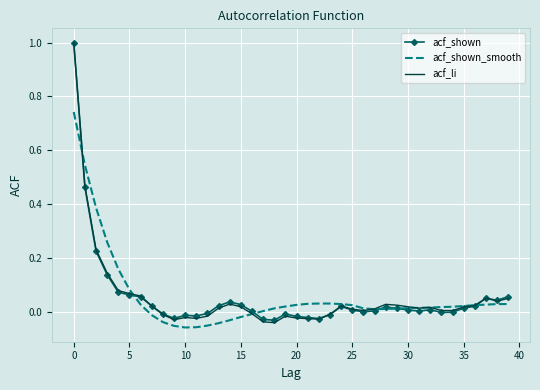

What is the sum of all acf_shown values?

2.1